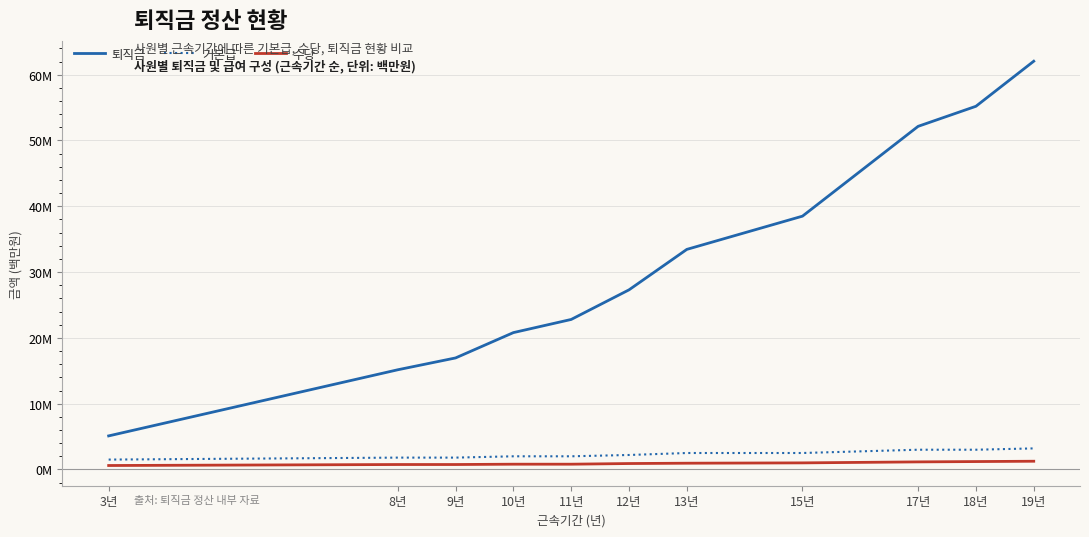

What is the value of the 수당 point at the 2nd from the left?

0.8